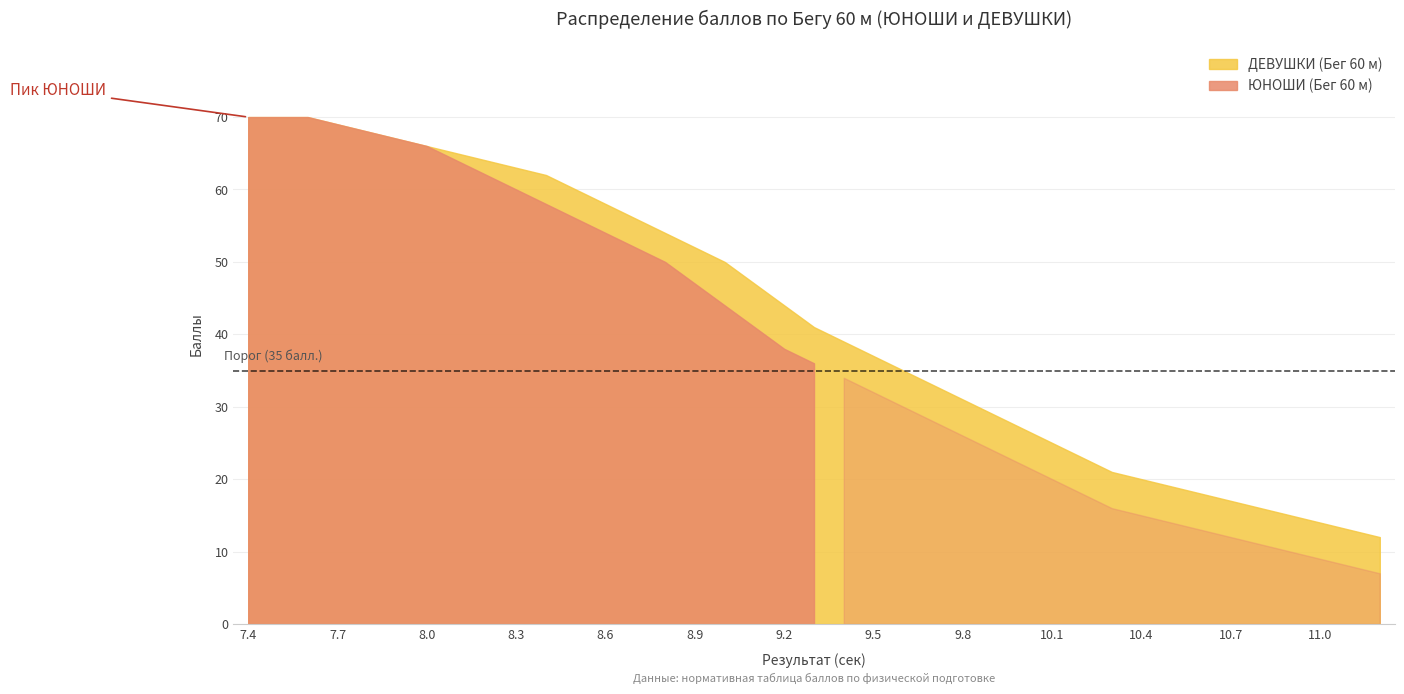

The ЮНОШИ (Бег 60 м) series shows 12 at 10.7. True or false?

True